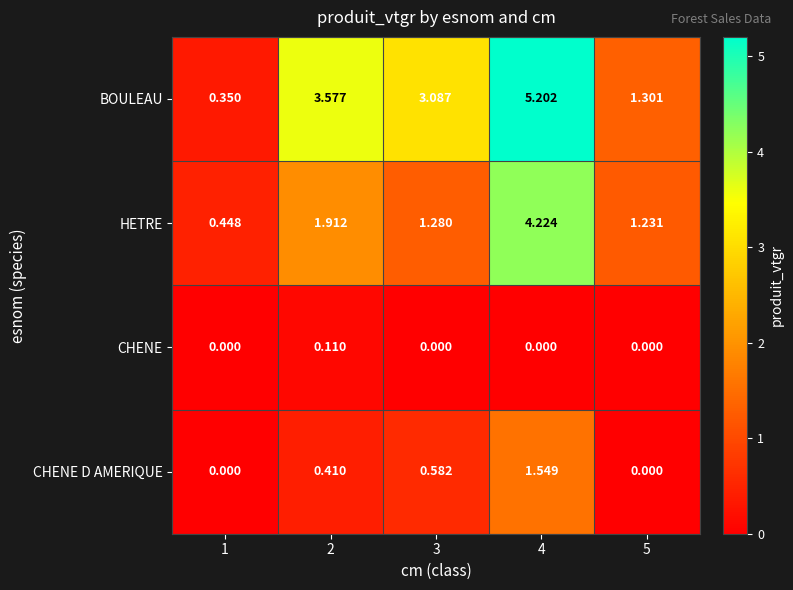

Is the value of HETRE at 1 greater than the value of BOULEAU at 2?

No